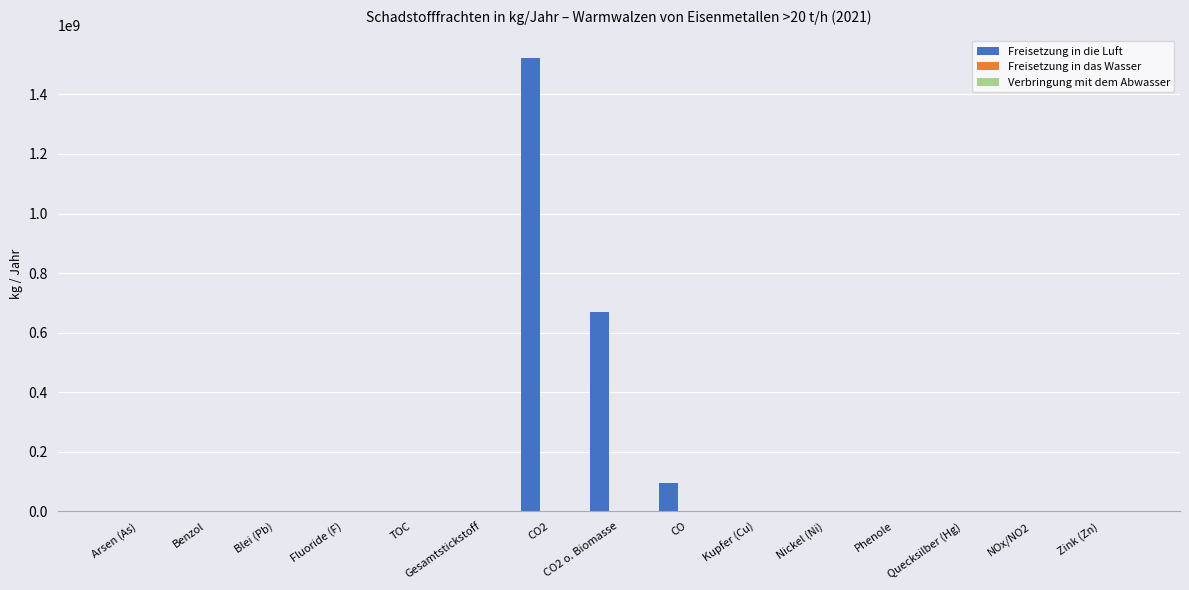

Where is Freisetzung in die Luft nearest to the value 760500000?

CO2 o. Biomasse